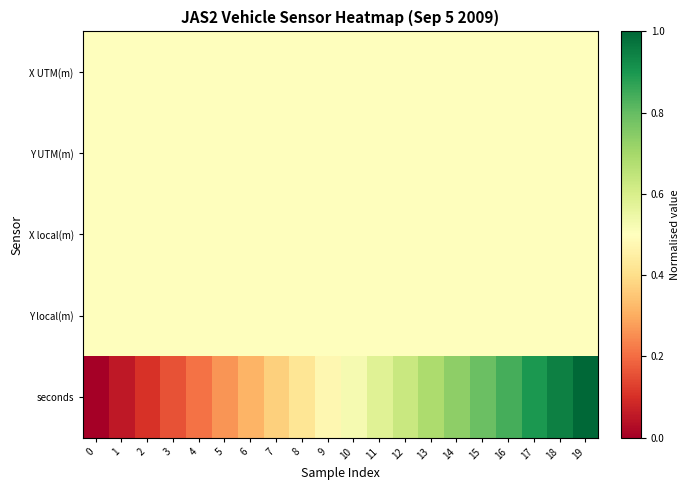

Which series changed the most between 4 and 16?

seconds